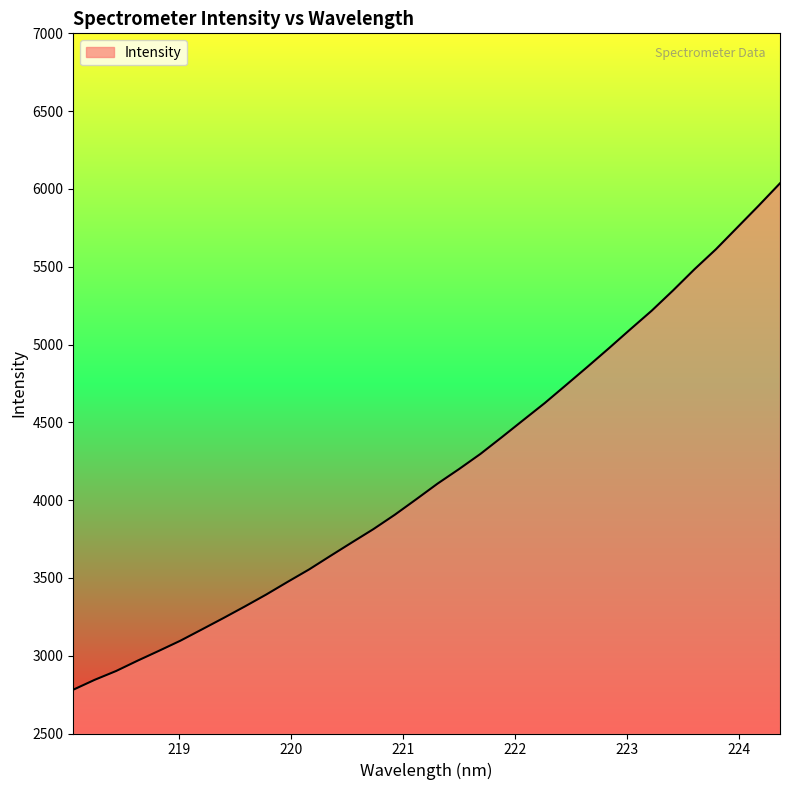

What is the minimum value shown in the chart?

2781.5